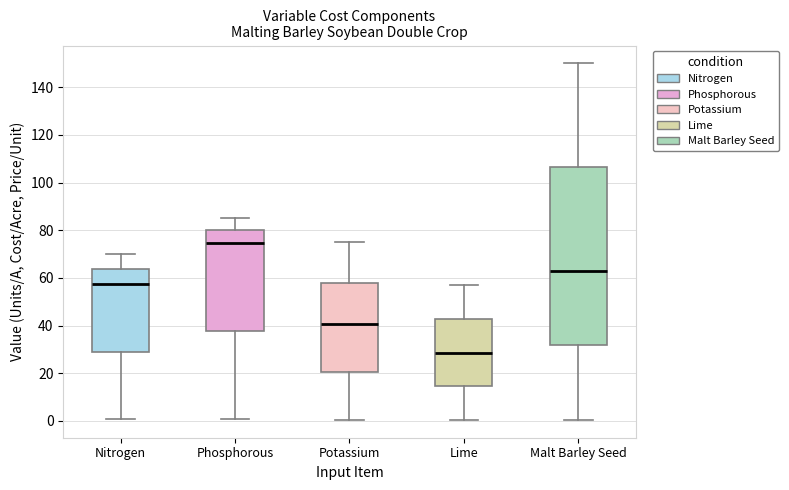

Reading left to right, transcribe this box plot: for each box, give where its median line is, the range the box spans, and where its two whiskers end, as read against the y-axis. The values are not printed on the chart, so give them approximately, as read against the axis.

Nitrogen: median 58, box 30 to 64, whiskers 0 to 70
Phosphorous: median 74, box 38 to 80, whiskers 0 to 86
Potassium: median 40, box 20 to 58, whiskers 0 to 76
Lime: median 28, box 14 to 42, whiskers 0 to 58
Malt Barley Seed: median 64, box 32 to 106, whiskers 0 to 150